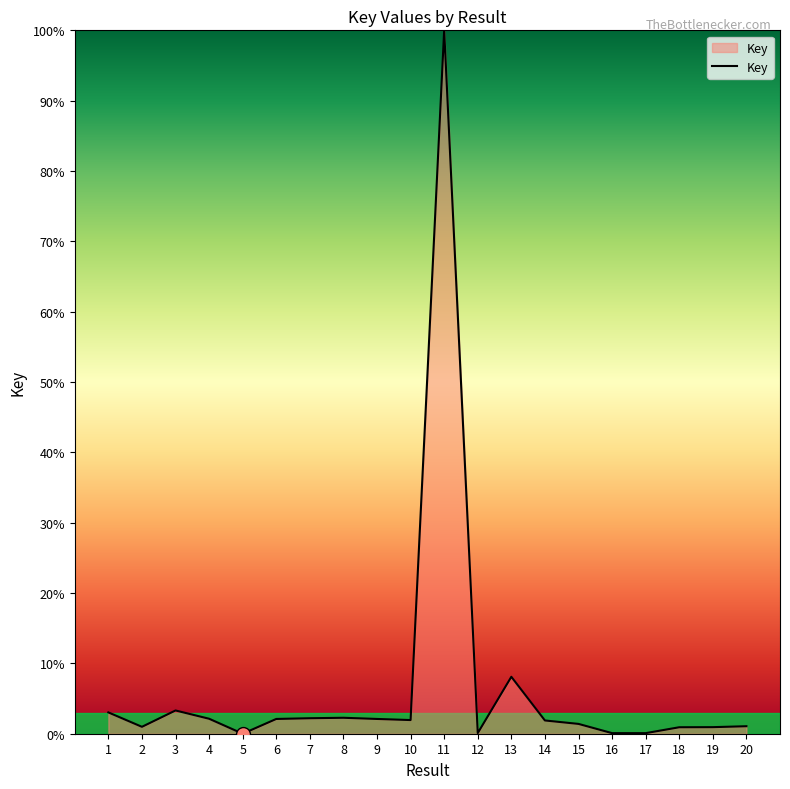

True or false: the data shows 2.1 at 6.

True